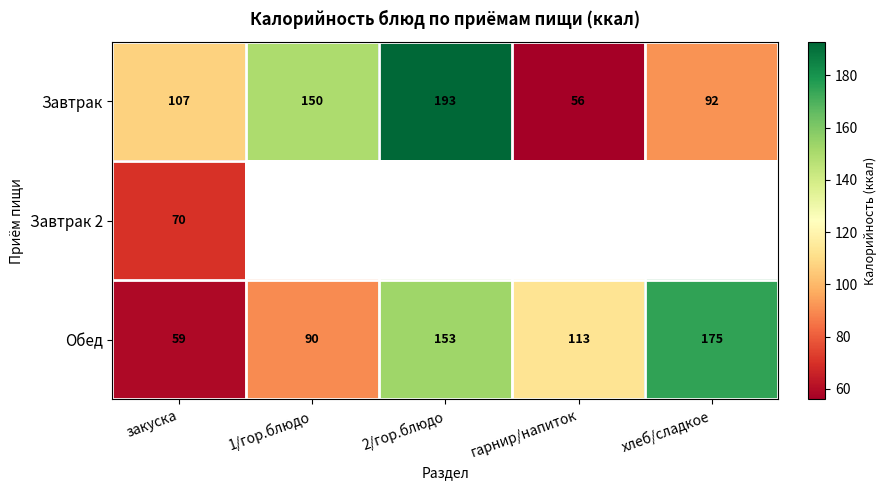

At which label is Обед closest to 117?

гарнир/напиток